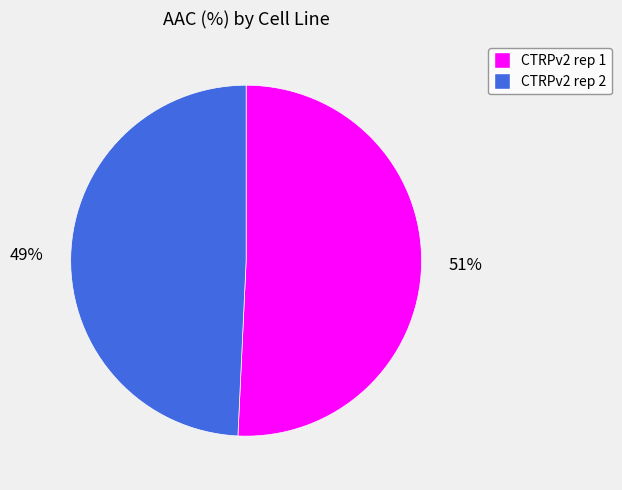

Does any single category account for the majority?

Yes